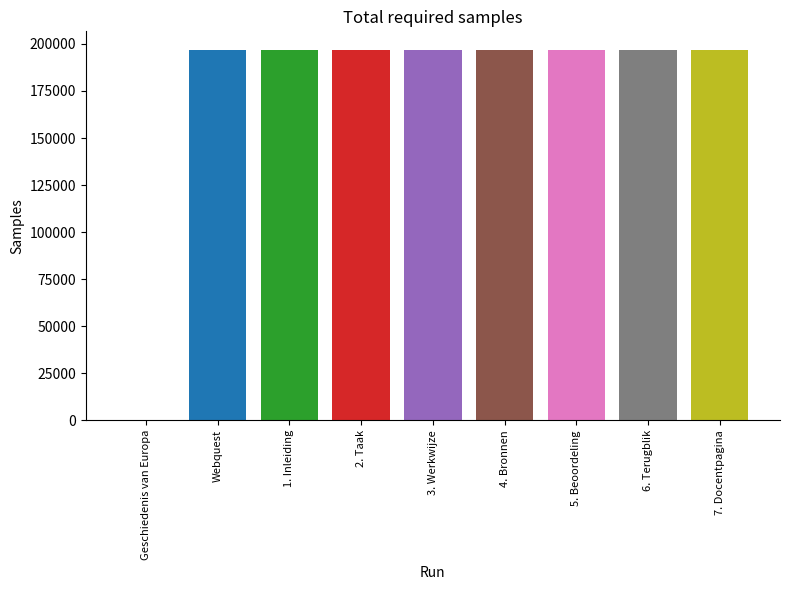

Reading right to left, what are all the values shown in this chart?

196859	196858	196857	196856	196855	196854	196853	196851	0